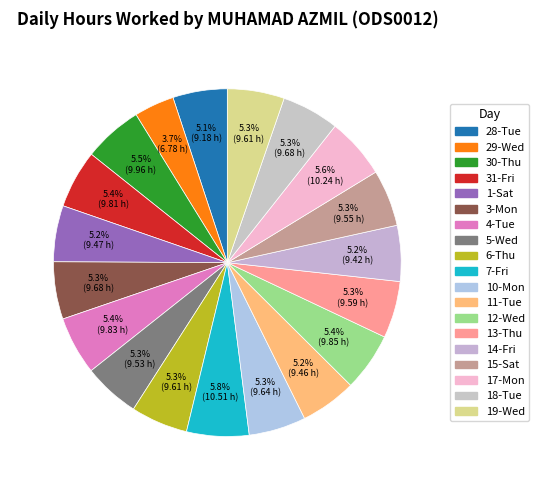

True or false: 1-Sat accounts for 18% of the total.

False